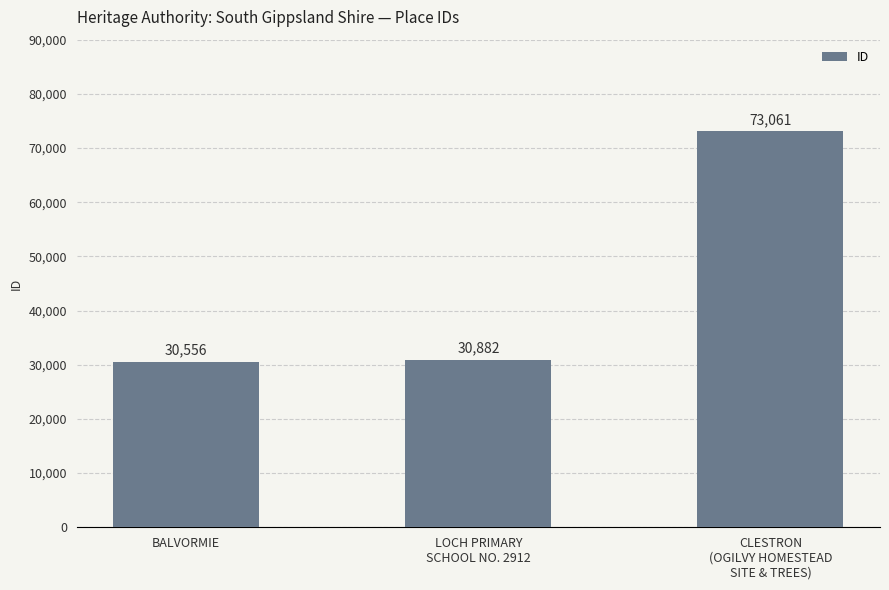

Rank the categories by value from highest to lowest.

CLESTRON
(OGILVY HOMESTEAD
SITE & TREES), LOCH PRIMARY
SCHOOL NO. 2912, BALVORMIE